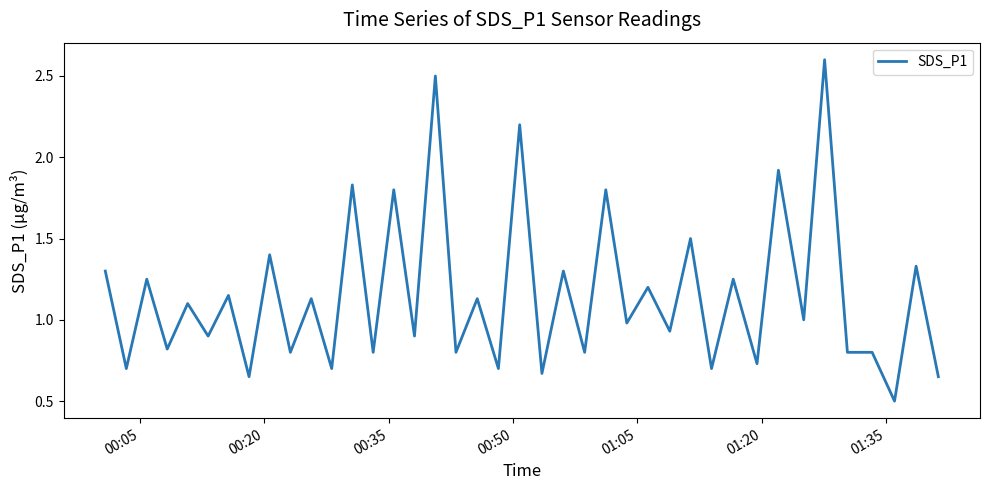

What is the difference between the maximum and minimum values?

2.1